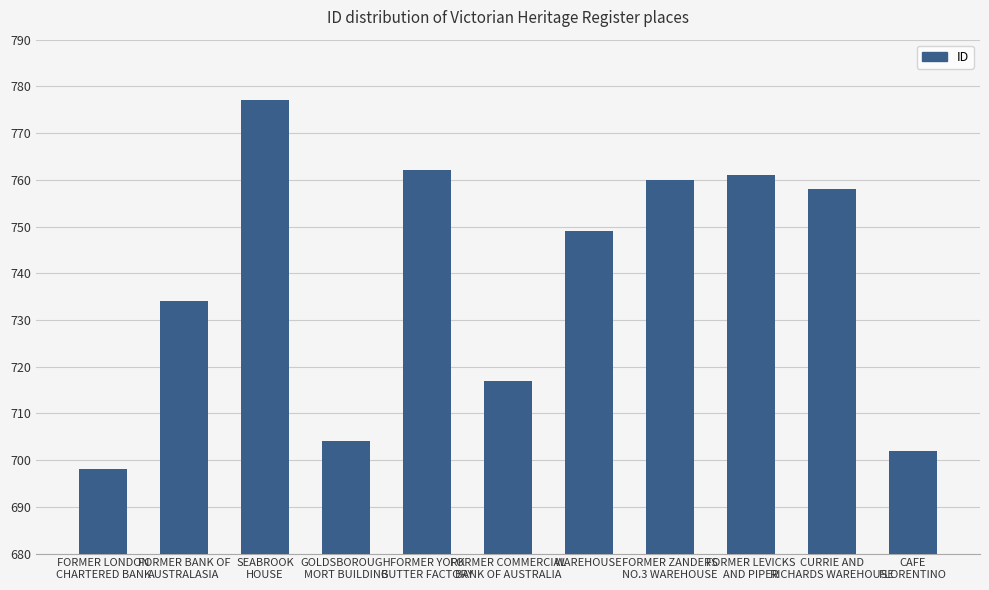

True or false: the data shows 758 at CURRIE AND
RICHARDS WAREHOUSE.

True